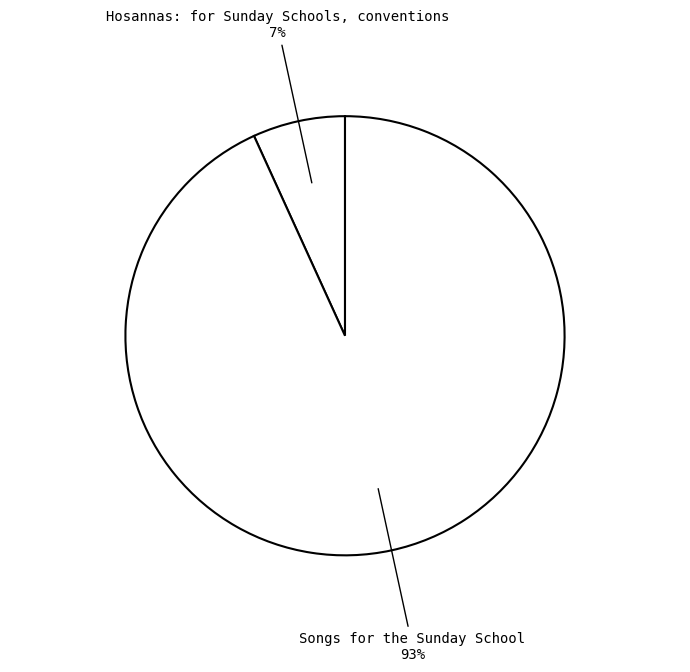

Which has a higher value, Hosannas: for Sunday Schools, conventions or Songs for the Sunday School?

Songs for the Sunday School